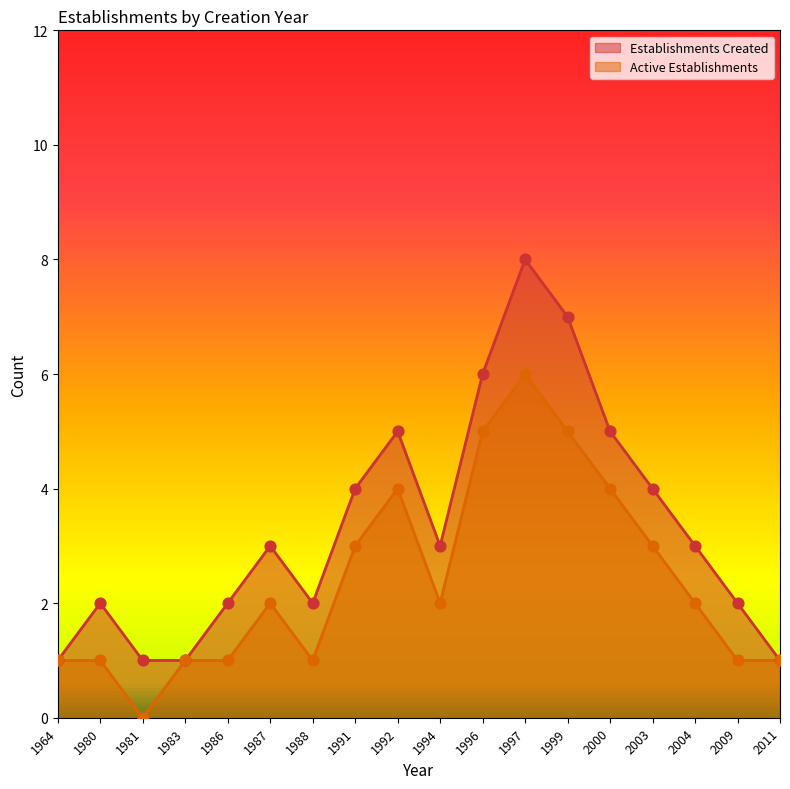

Which series contains the lowest Y value?

Active Establishments